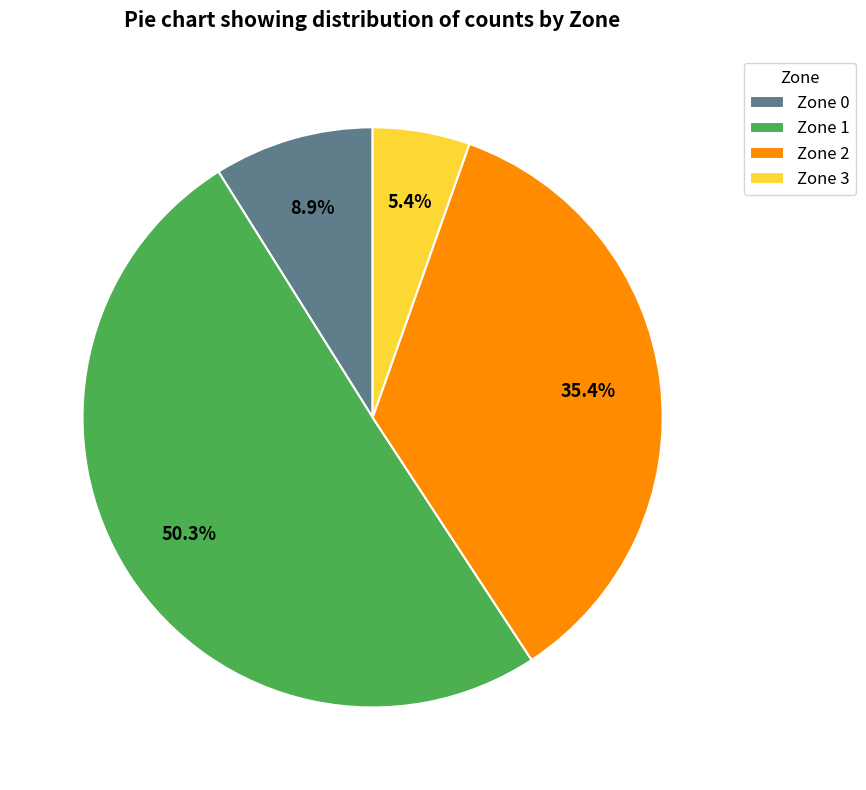

Which slice is the smallest?

Zone 3